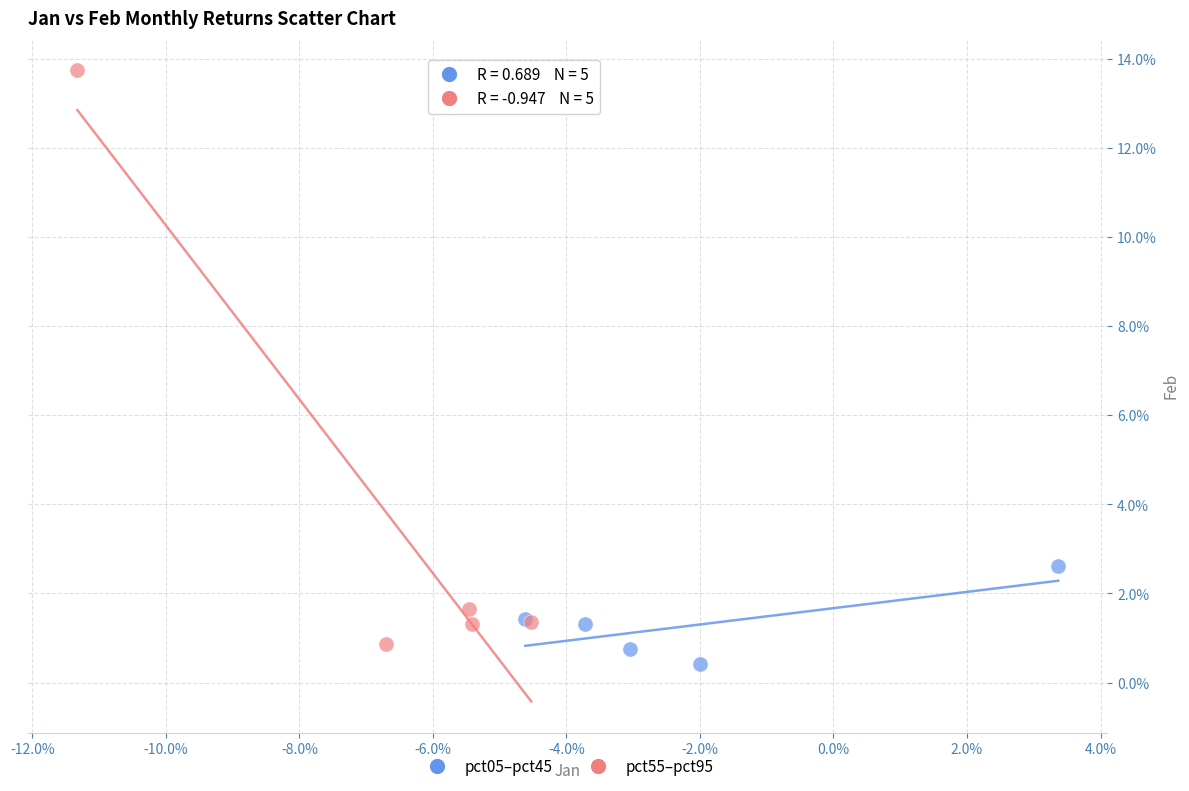

What are all the series names shown in the legend?

pct05–pct45, pct55–pct95